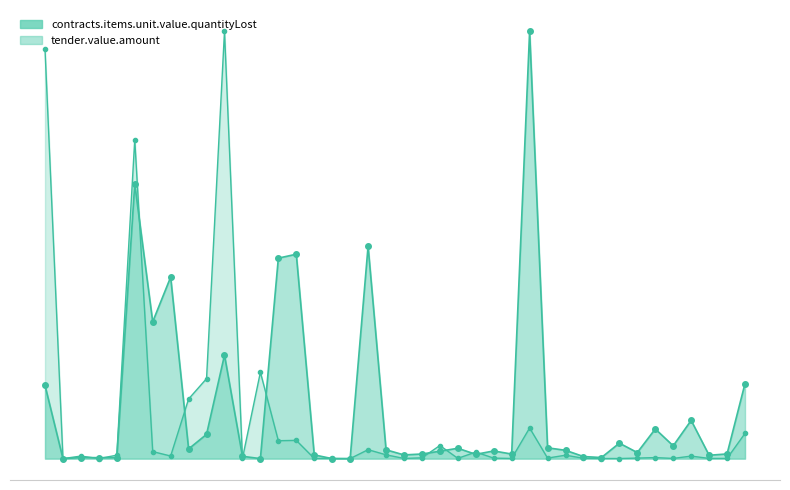

Which series ends up on top after the final intersection of contracts.items.unit.value.quantityLost and tender.value.amount?

contracts.items.unit.value.quantityLost